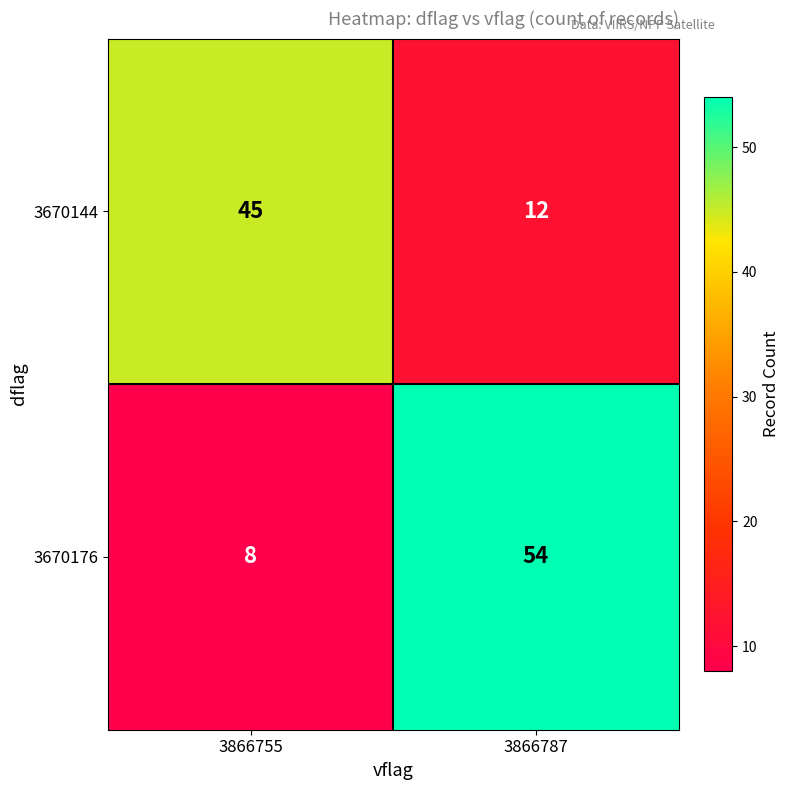

What is the difference between the maximum and minimum values in the 3670176 series?

46